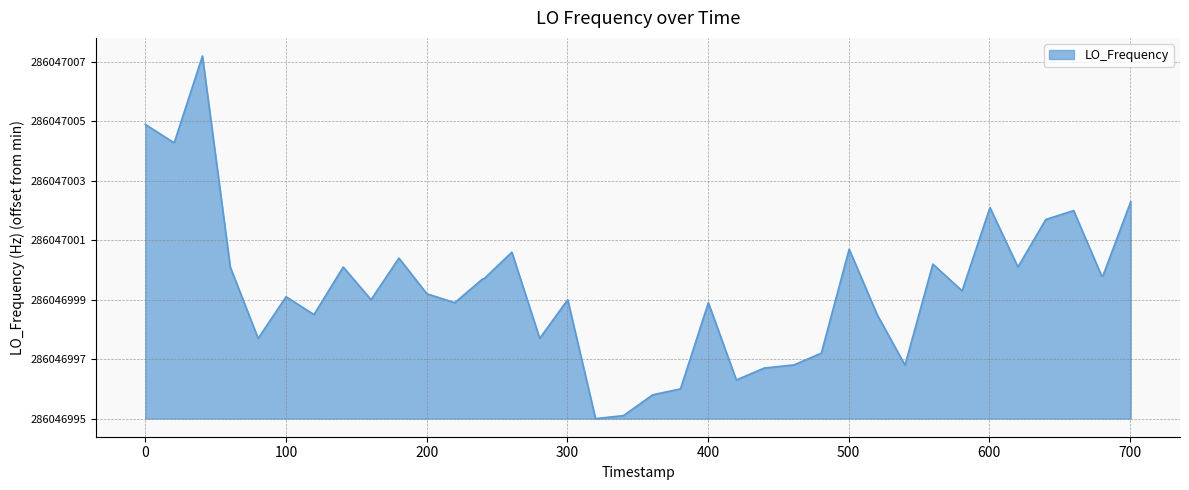

Does the chart display data point markers on the line(s)?

No